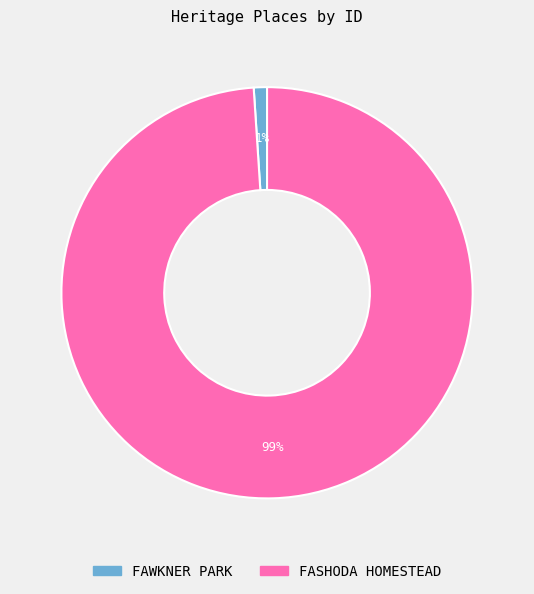

Between FASHODA HOMESTEAD and FAWKNER PARK, which is larger?

FASHODA HOMESTEAD